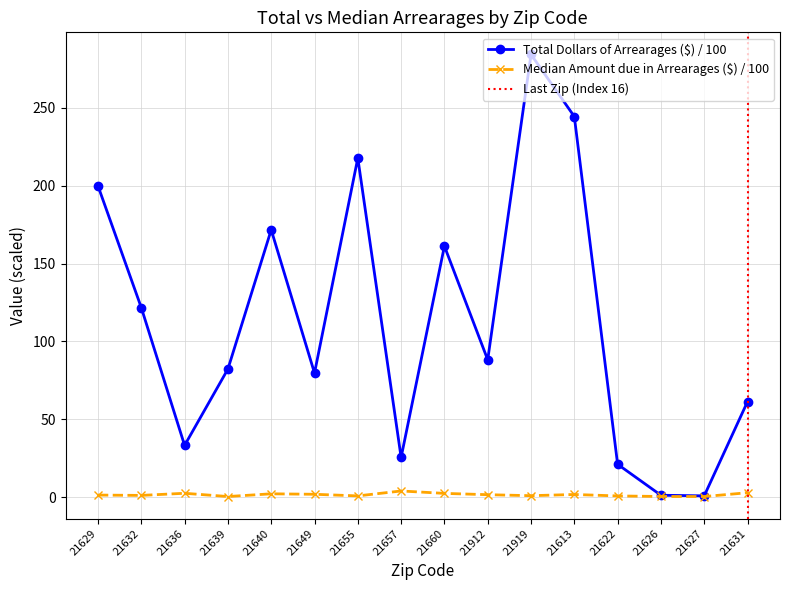

At 21627, list the series in order from largest to smallest.

Total Dollars of Arrearages ($), Median Amount due in Arrearages ($)